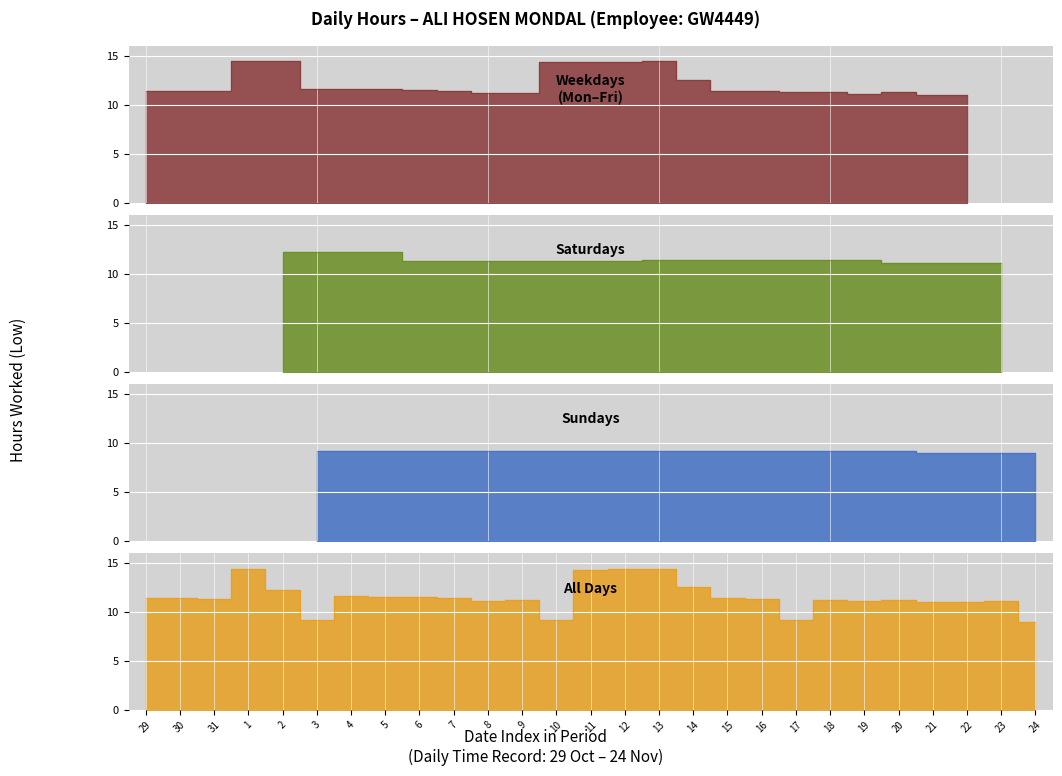

At which category does the data reach its first local peak?

30